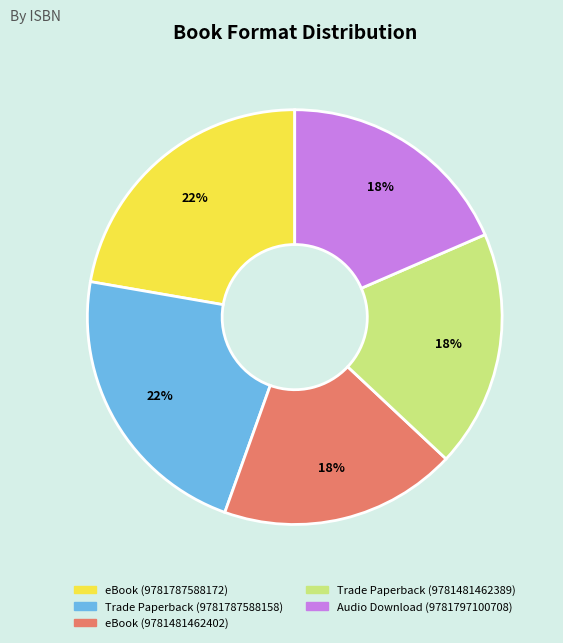

Is there a majority slice in this chart?

No